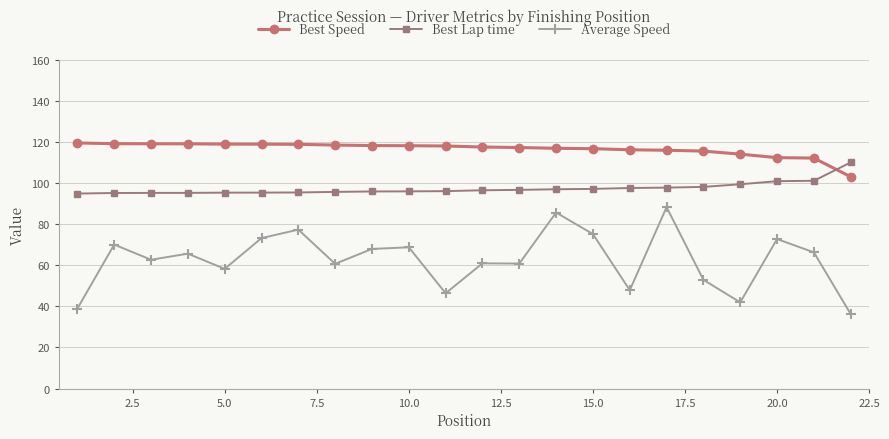

What is the value of the Average Speed point at the 12th from the left?

61.0